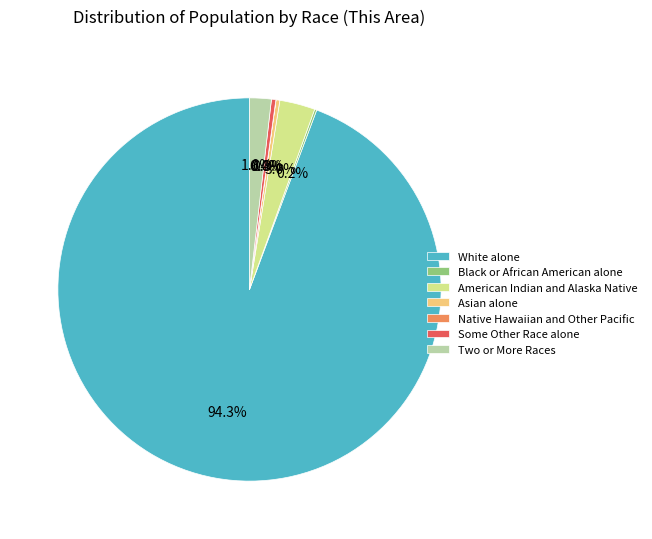

Which slice is the largest?

White alone